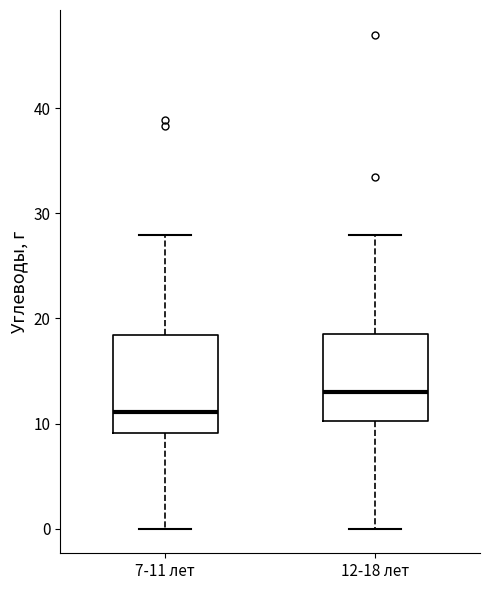

Reading left to right, transcribe this box plot: for each box, give where its median line is, the range the box spans, and where its two whiskers end, as read against the y-axis. The values are not printed on the chart, so give them approximately, as read against the axis.

7-11 лет: median 11, box 9 to 18, whiskers 0 to 28
12-18 лет: median 13, box 10 to 19, whiskers 0 to 28